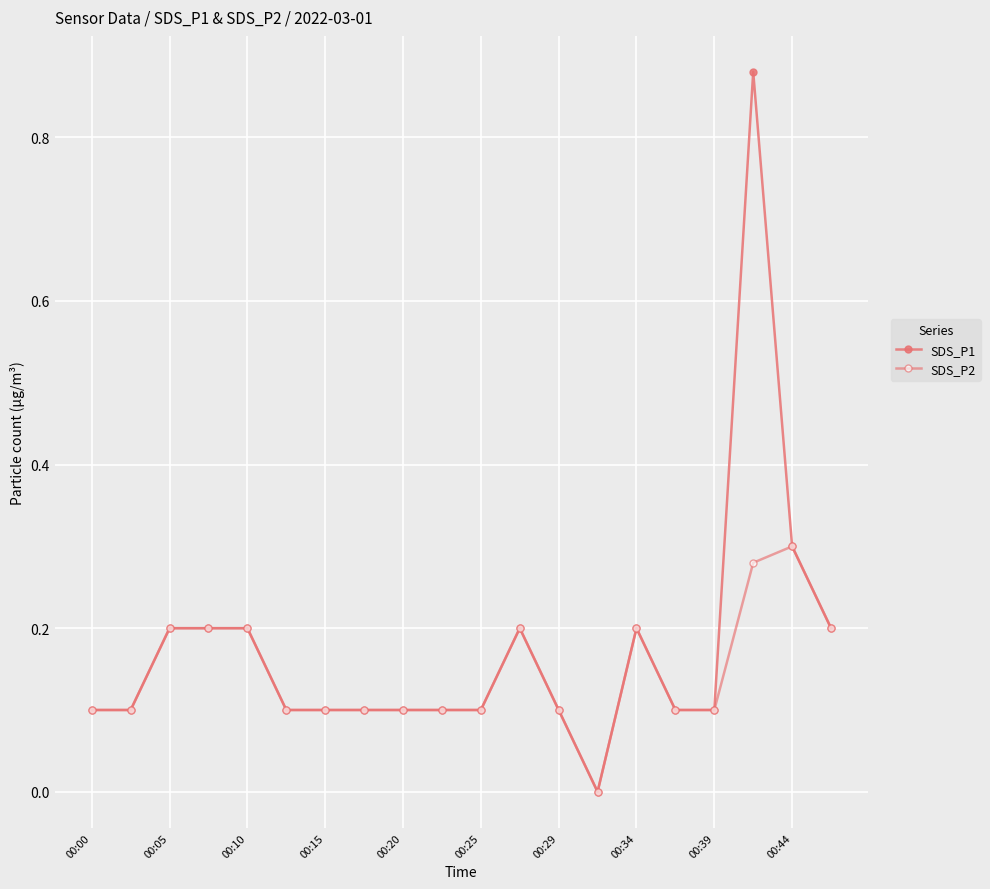

Is this an area chart (filled region under the line)?

No